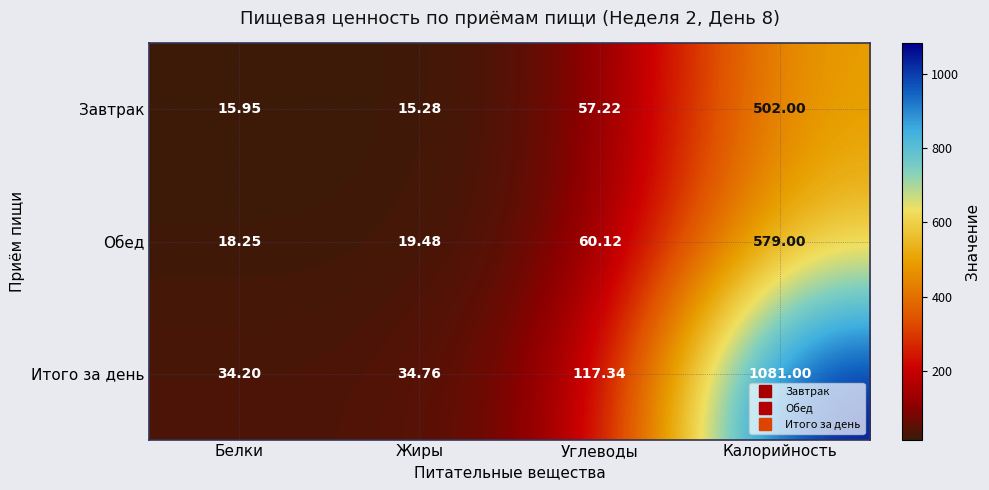

Between Белки and Калорийность, which series saw the biggest shift?

Итого за день